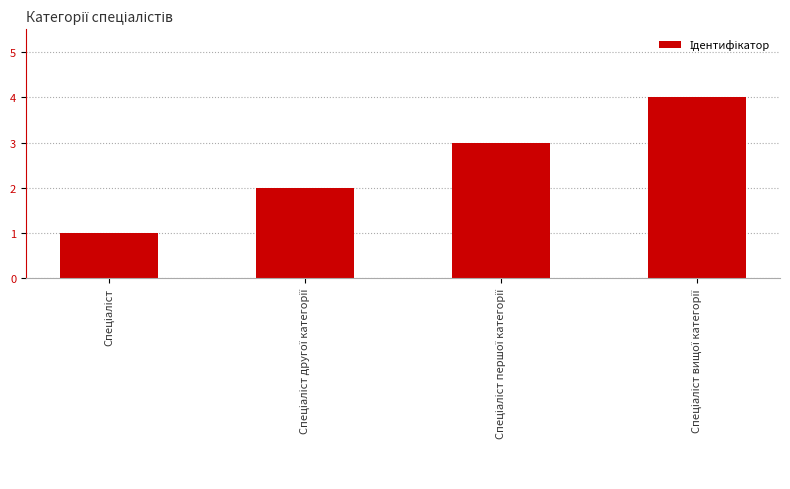

How many values are below 3?

2